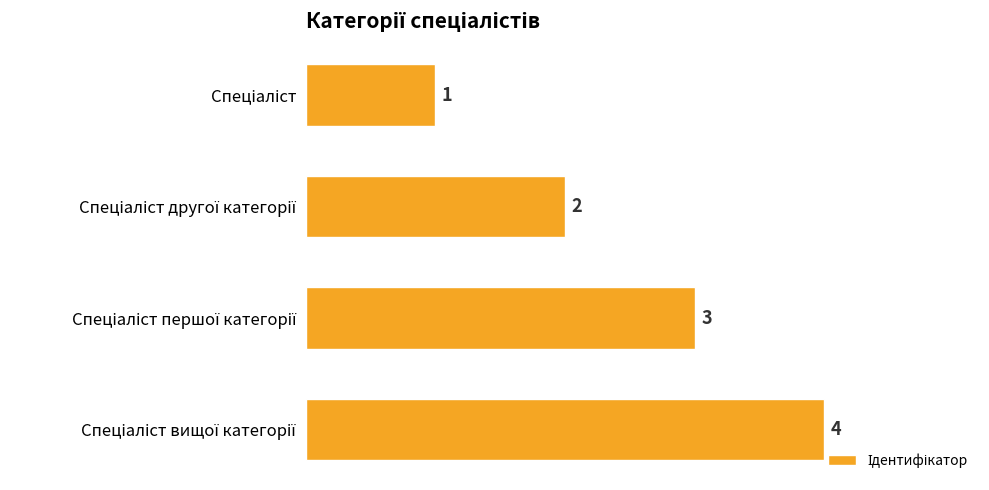

What is the maximum value shown in the chart?

4